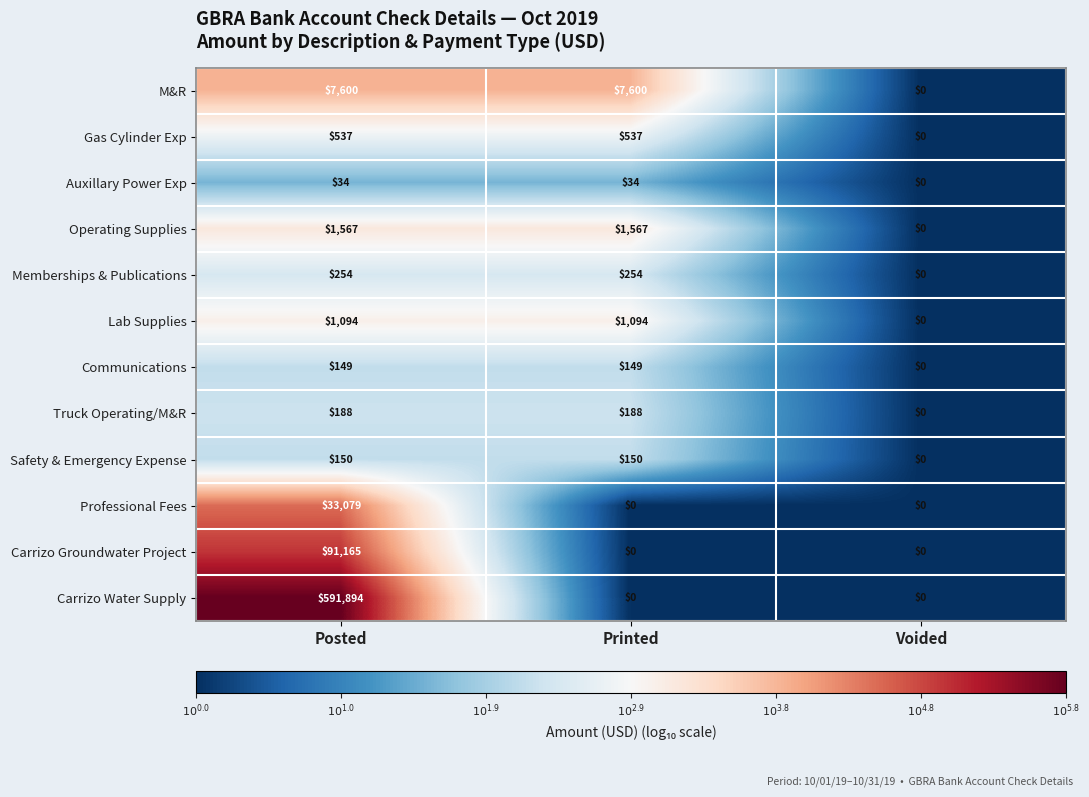

What is the sum of all Professional Fees values?

33079